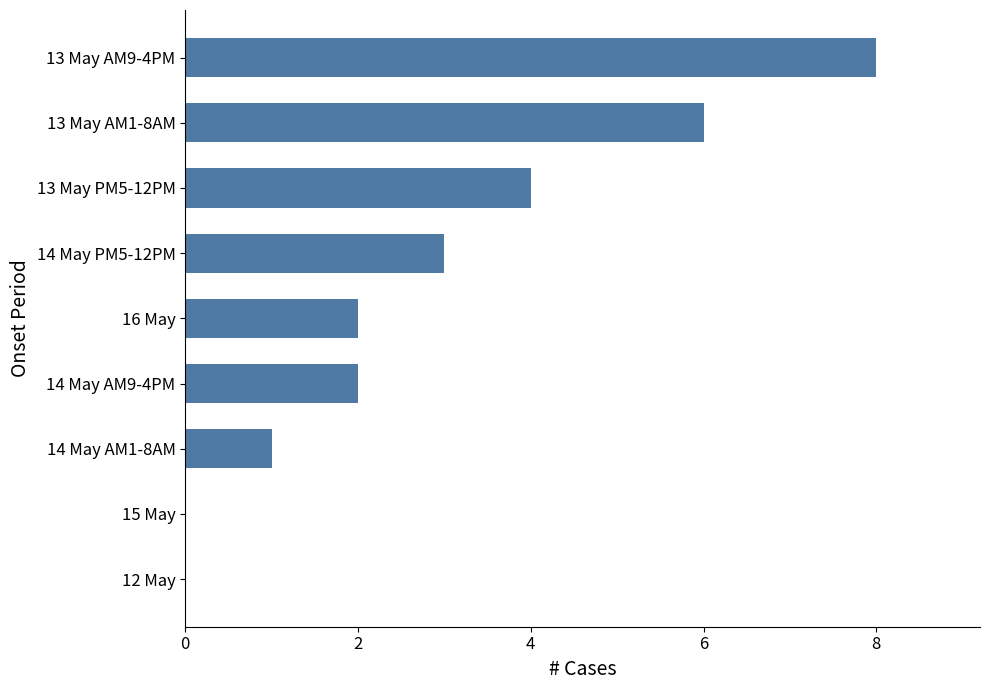

Are the bars horizontal?

Yes